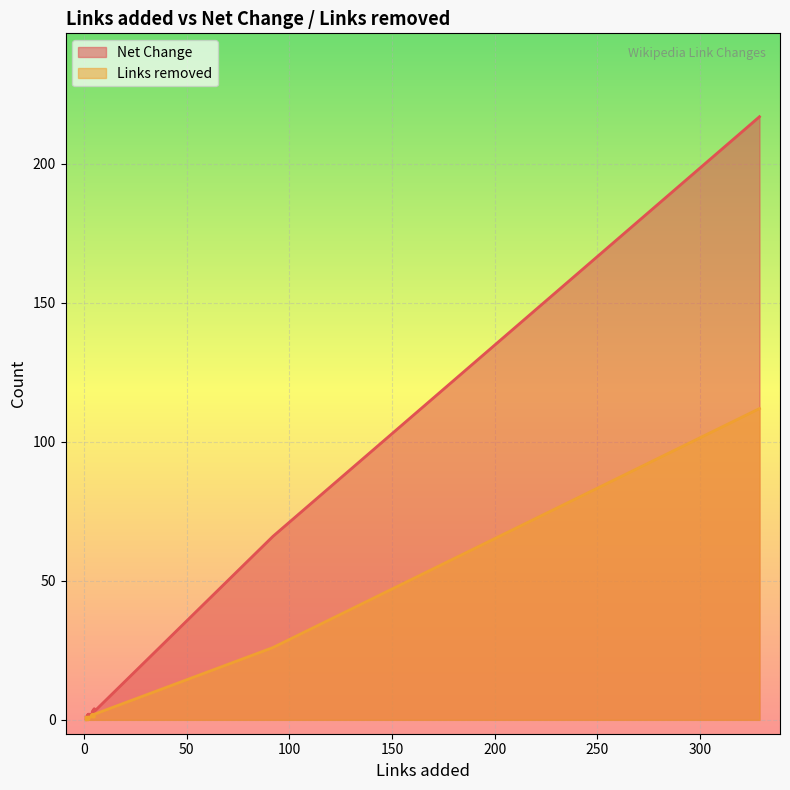

Which series has the largest total across all categories?

Net Change